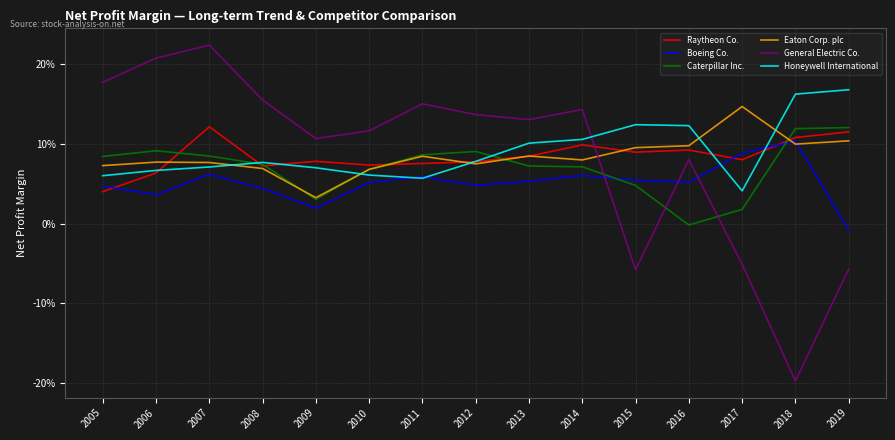

Where is Raytheon Co. nearest to the value 0?

2005